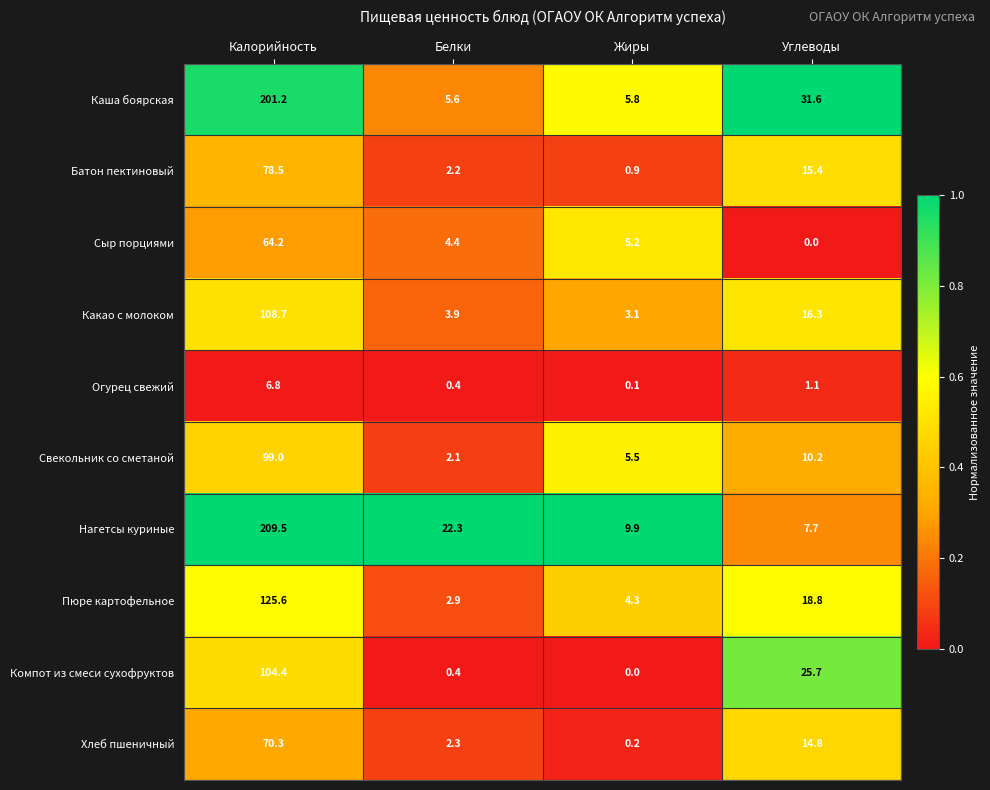

Rank the series by their maximum value, from lowest to highest.

Огурец свежий, Сыр порциями, Хлеб пшеничный, Батон пектиновый, Свекольник со сметаной, Компот из смеси сухофруктов, Какао с молоком, Пюре картофельное, Каша боярская, Нагетсы куриные